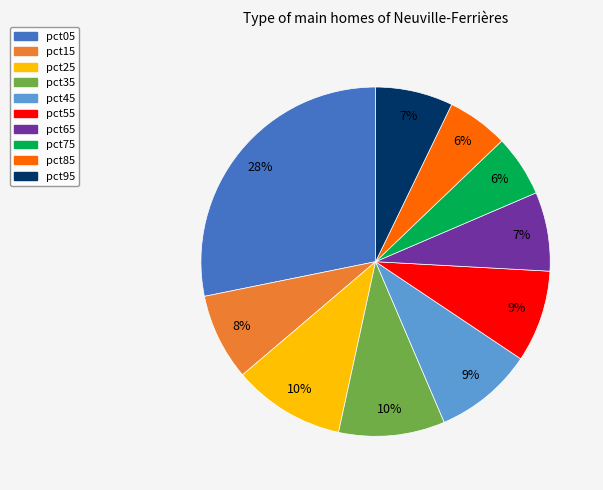

True or false: pct25 accounts for 10% of the total.

True